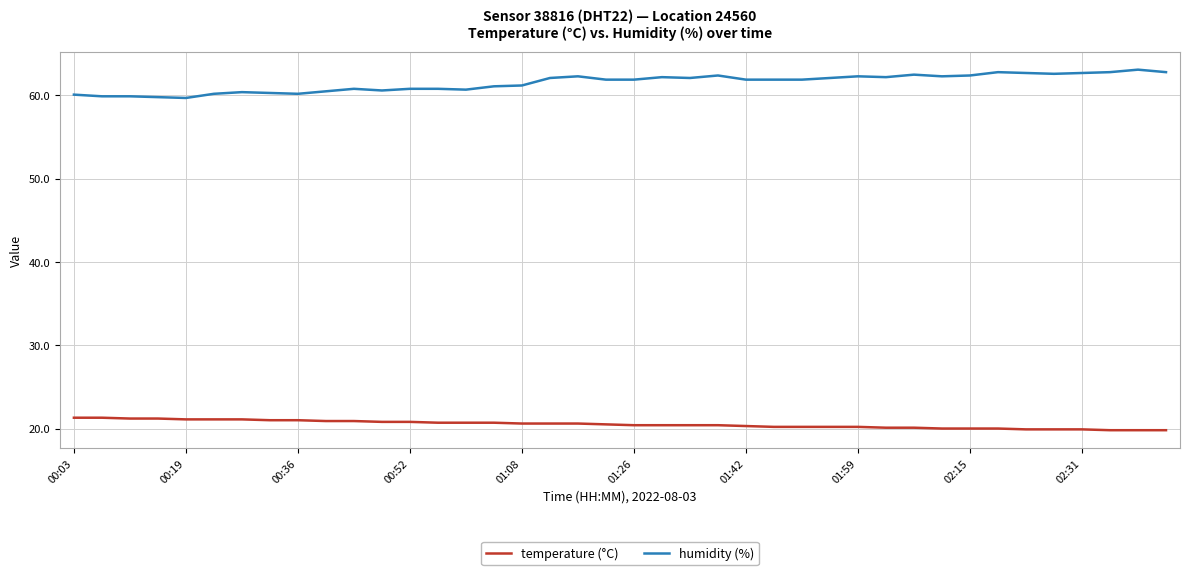

List the series in order of their overall mean, highest first.

humidity (%), temperature (°C)